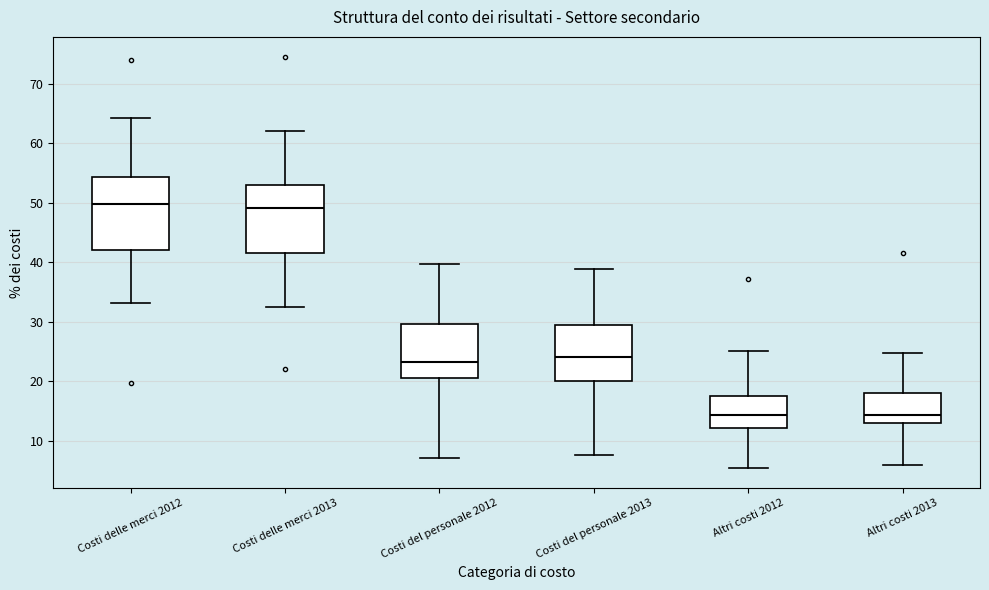

Reading left to right, transcribe this box plot: for each box, give where its median line is, the range the box spans, and where its two whiskers end, as read against the y-axis. The values are not printed on the chart, so give them approximately, as read against the axis.

Costi delle merci 2012: median 50, box 42 to 54, whiskers 33 to 64
Costi delle merci 2013: median 49, box 42 to 53, whiskers 33 to 62
Costi del personale 2012: median 23, box 21 to 30, whiskers 7 to 40
Costi del personale 2013: median 24, box 20 to 29, whiskers 8 to 39
Altri costi 2012: median 14, box 12 to 18, whiskers 6 to 25
Altri costi 2013: median 14, box 13 to 18, whiskers 6 to 25